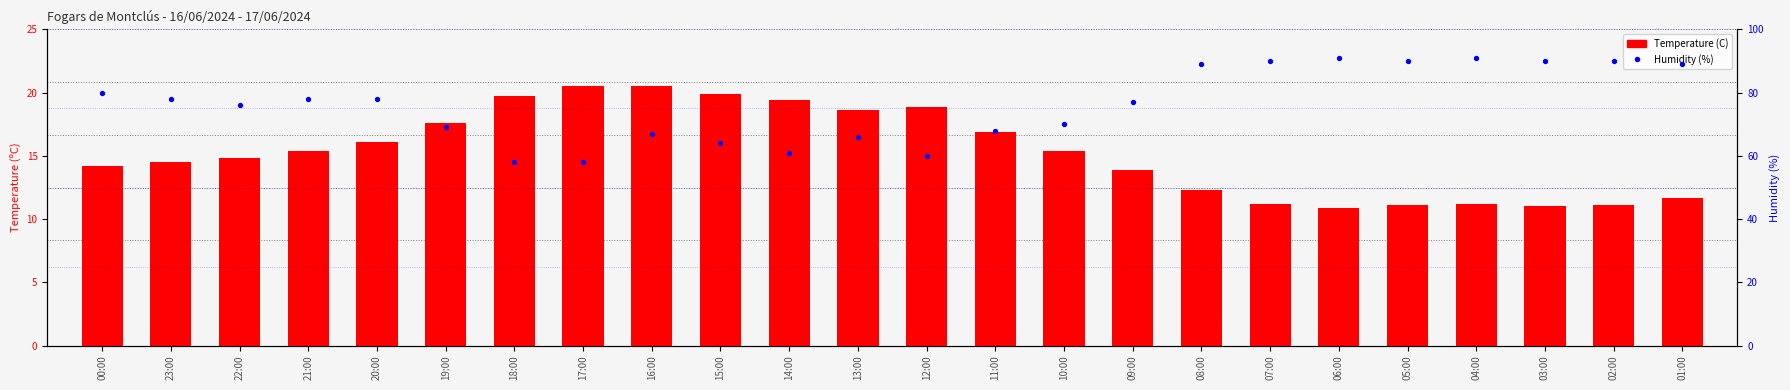

At which category is the sum across all series the highest?

04:00